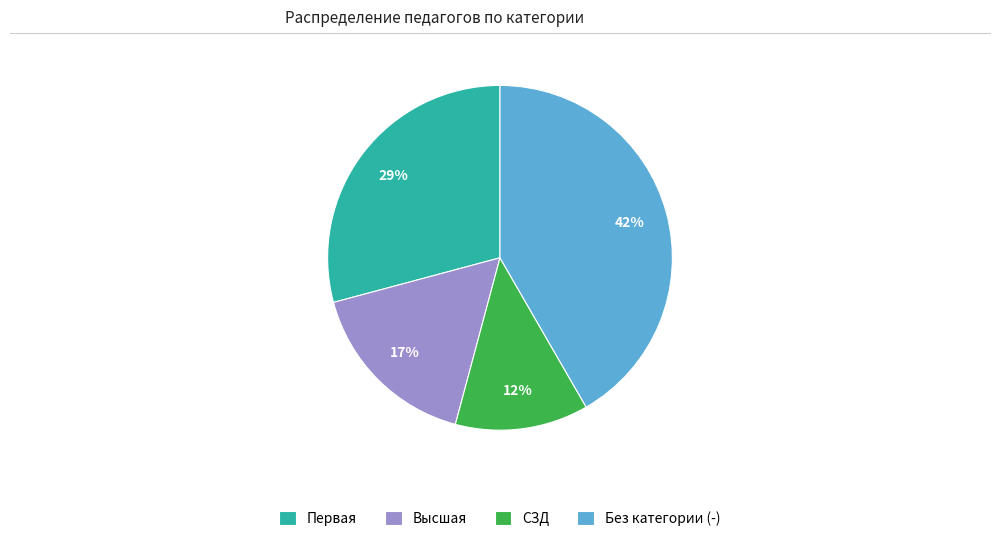

Approximately how many times larger is the value at Высшая compared to Первая?

0.6